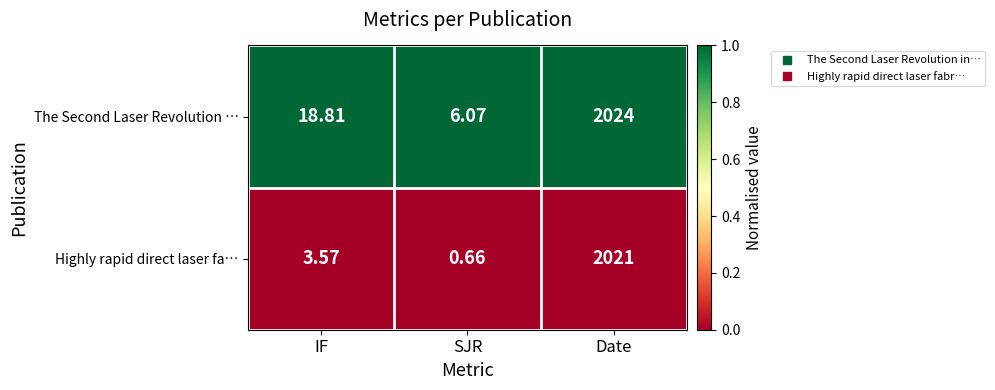

Which category has the highest value across all series?

Date